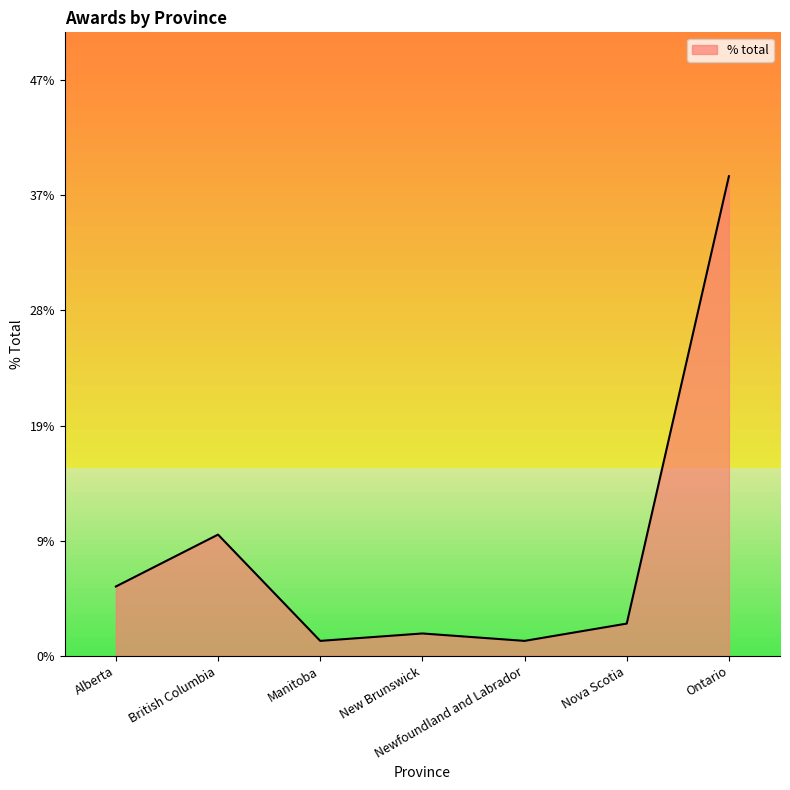

Does the chart have visible grid lines?

No